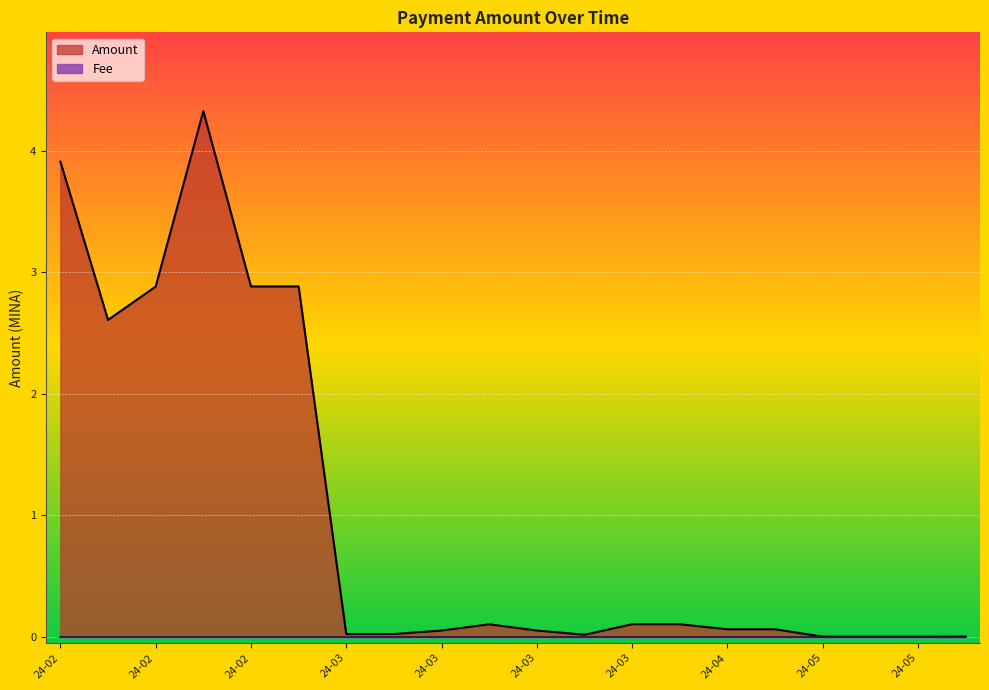

What is the difference between the second highest and minimum values in the Amount series?

3.9